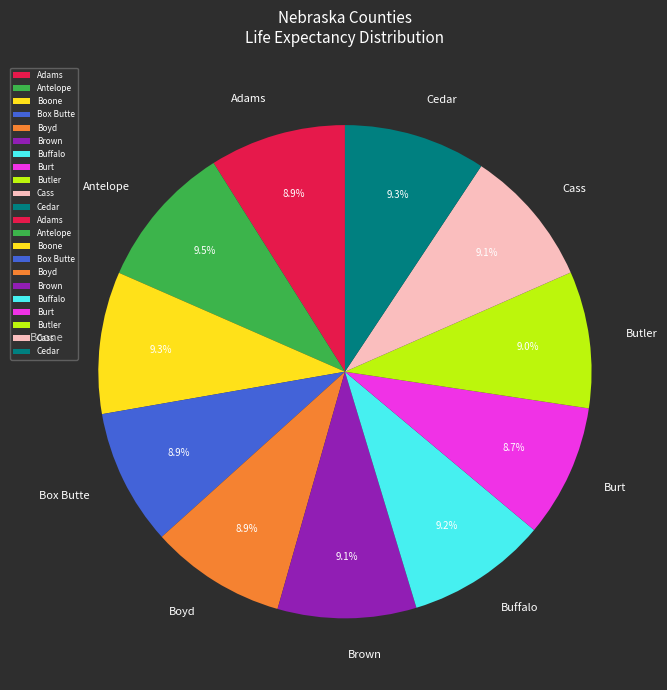

What percentage is NOT represented by Buffalo?

90.8%